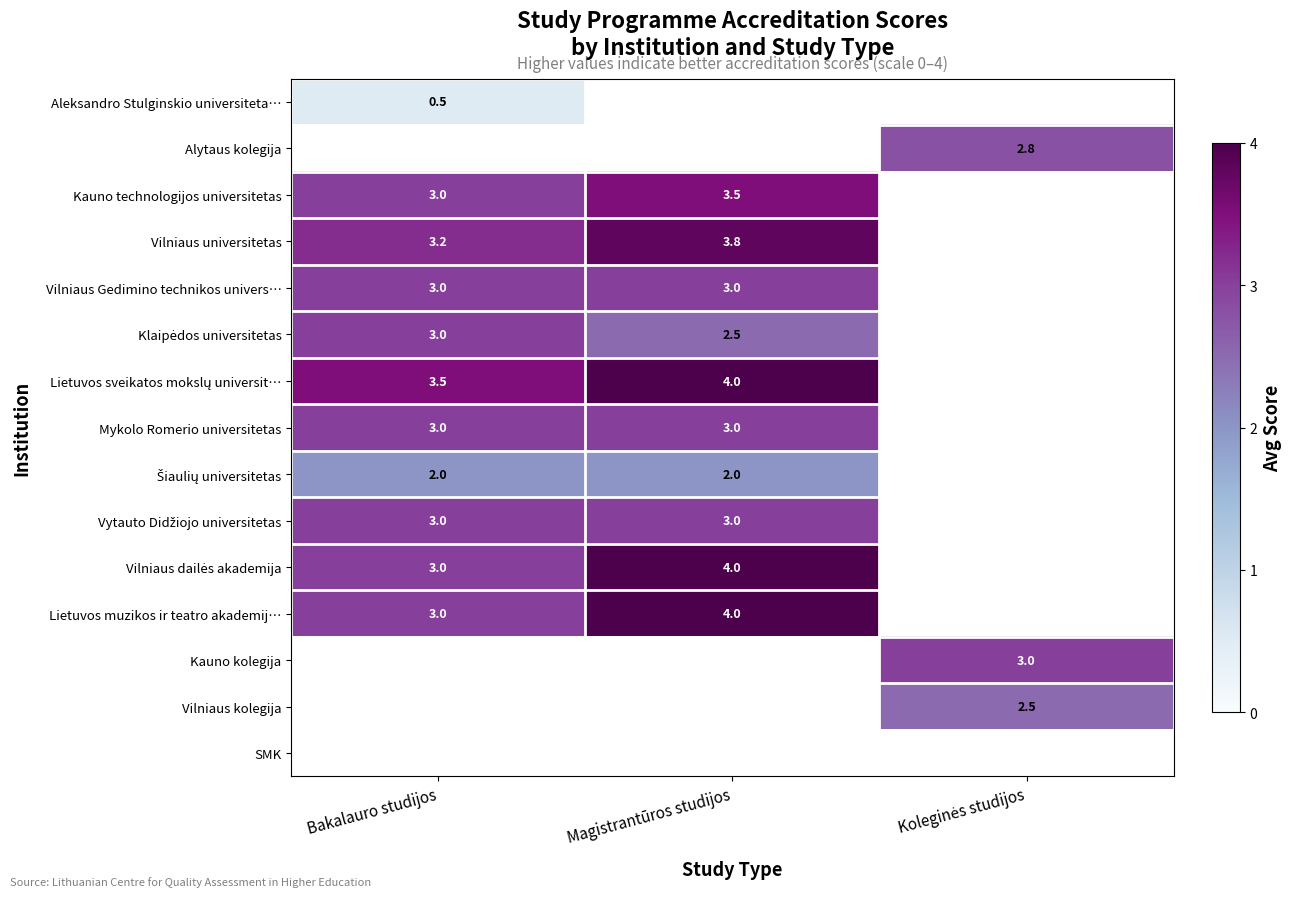

Count the number of categories in the chart.

3